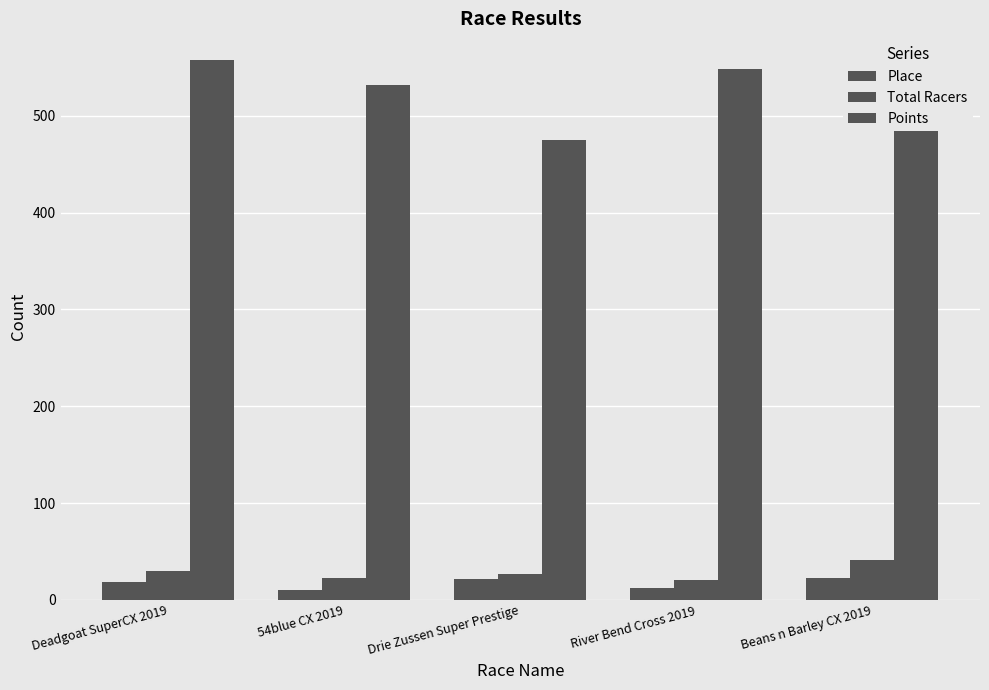

How many groups of bars are there?

5